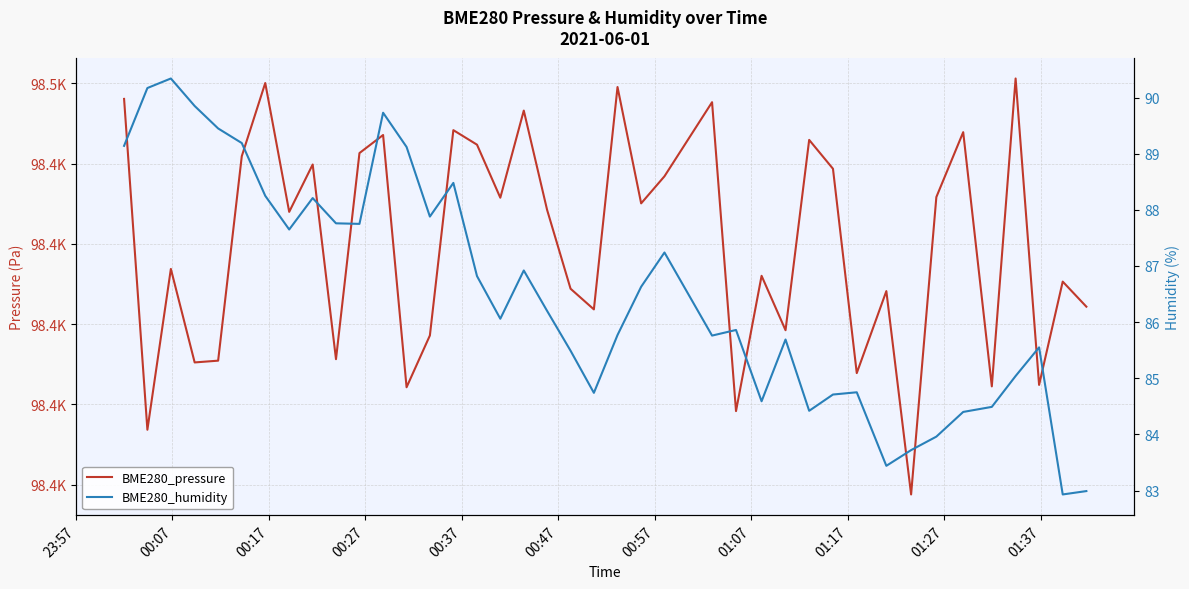

Is this an area chart (filled region under the line)?

No